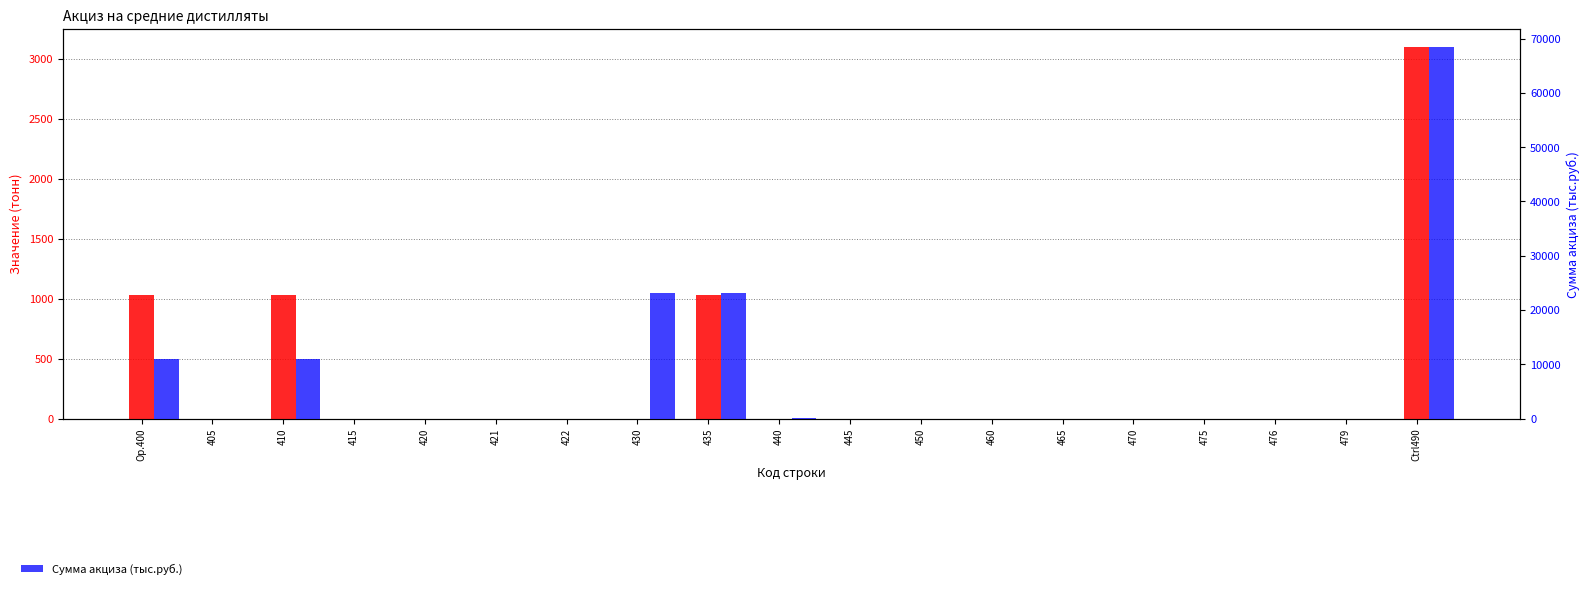

Are the bars horizontal?

No